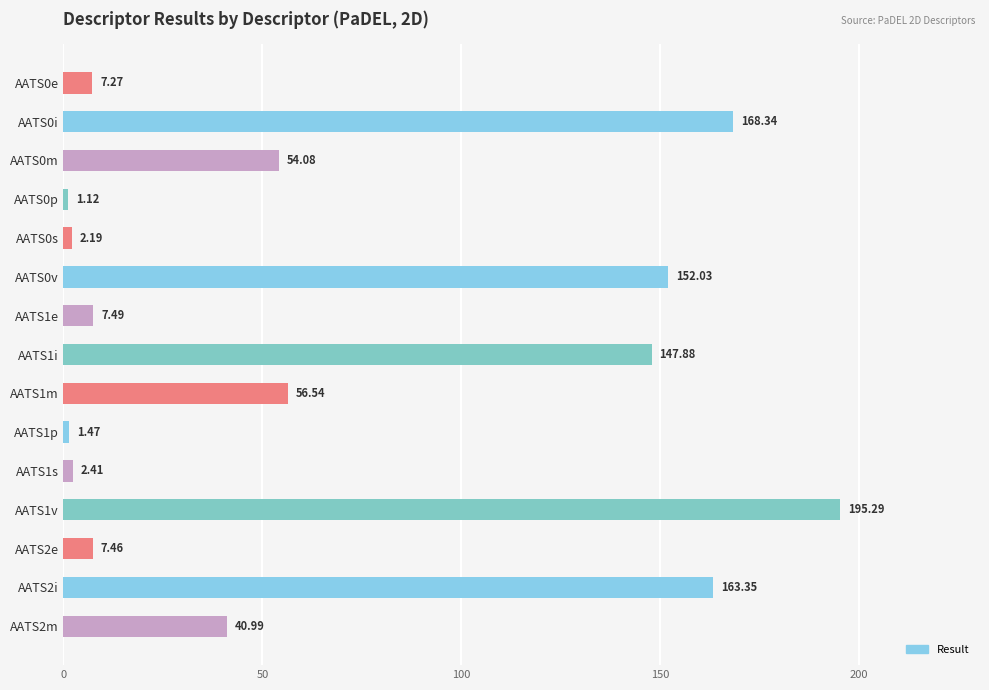

Which has a higher value, AATS0s or AATS0p?

AATS0s